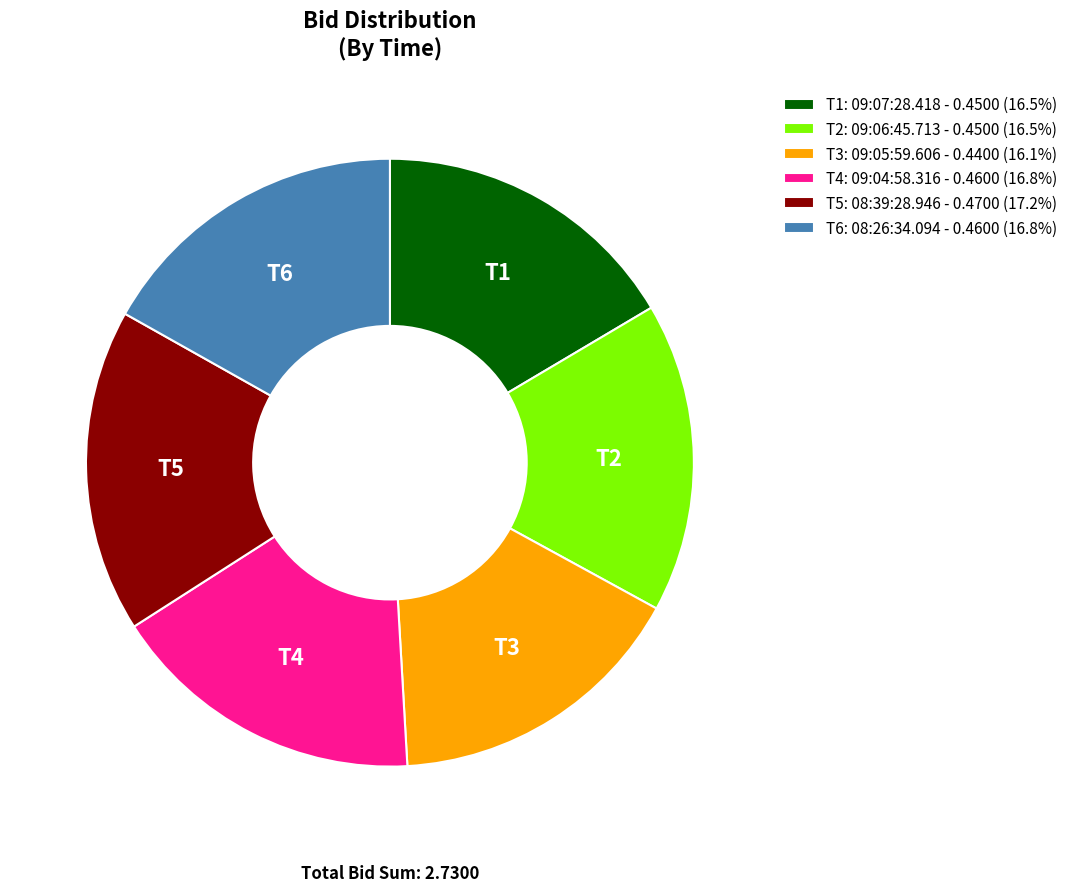

How many slices are in this pie chart?

6